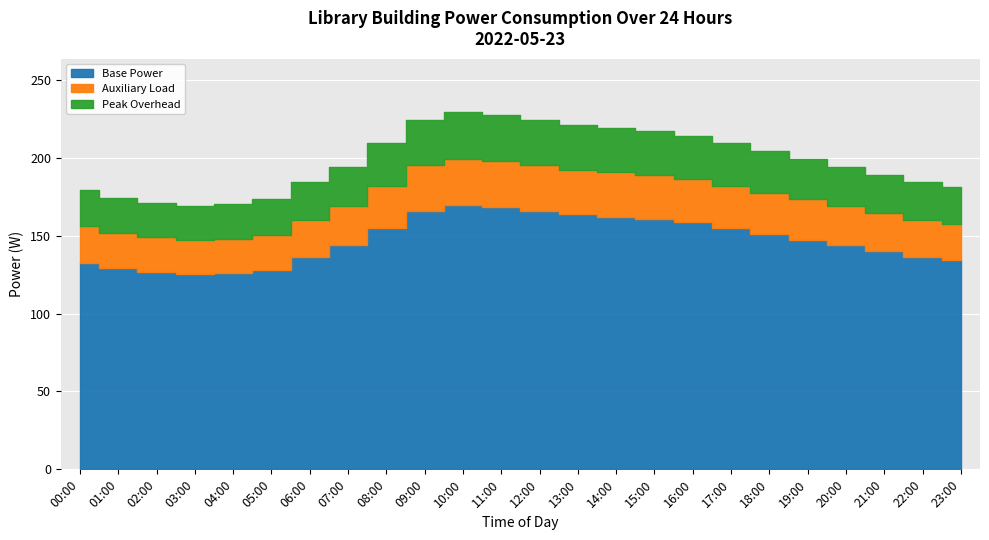

How many points are lower than both their immediate neighbors (excluding endpoints)?

1